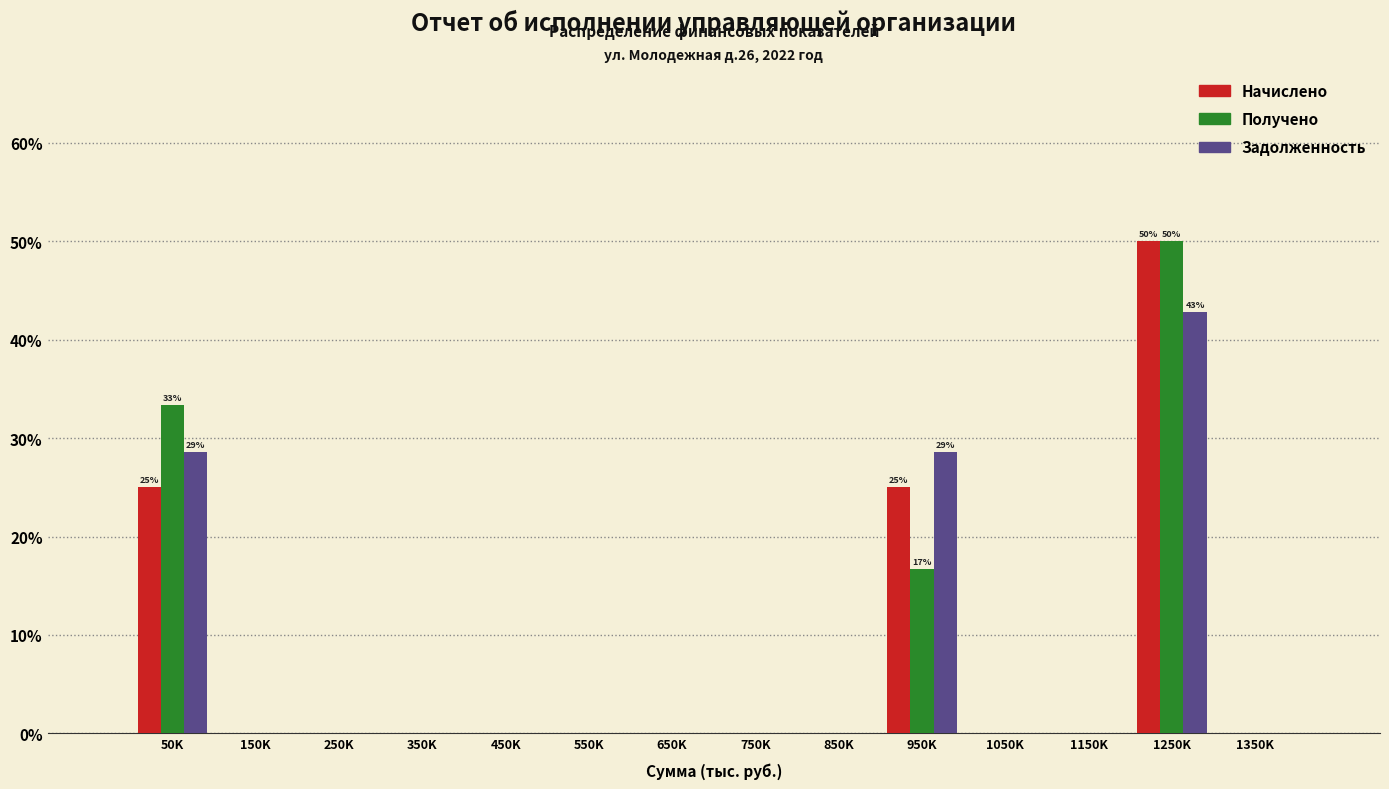

The value of Задолженность at 50K is 38.2. True or false?

False